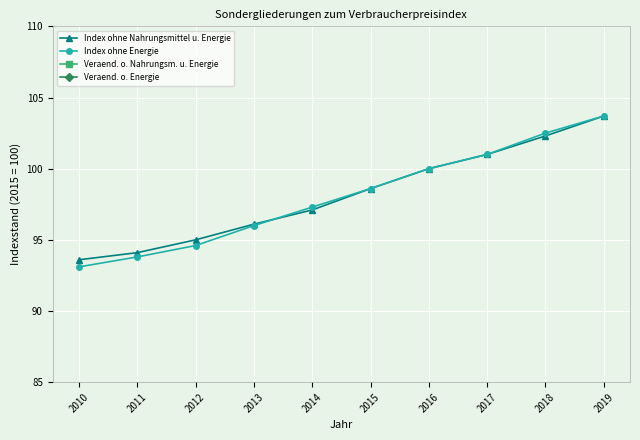

What is the approximate value of Index ohne Nahrungsmittel u. Energie at 2016?

100.0